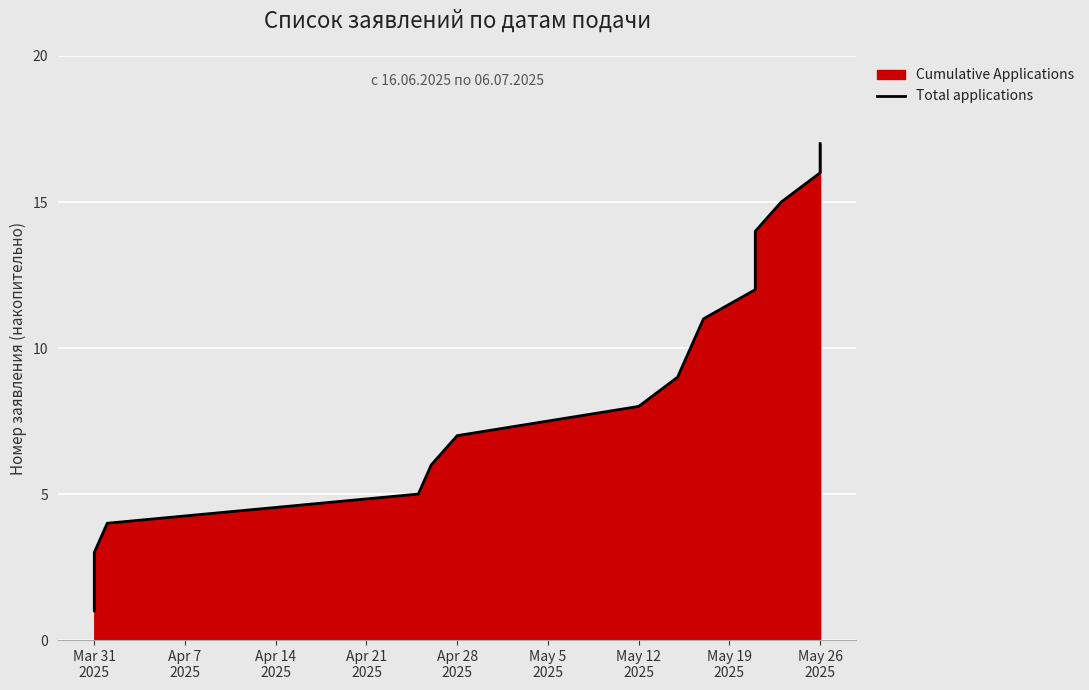

What is the smallest value displayed?

1